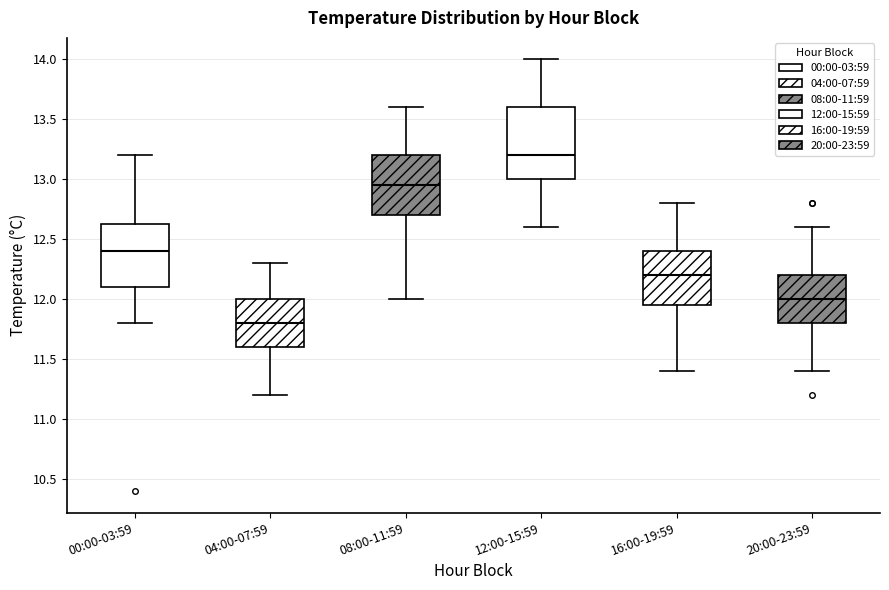

Which box has the highest median line?

12:00-15:59